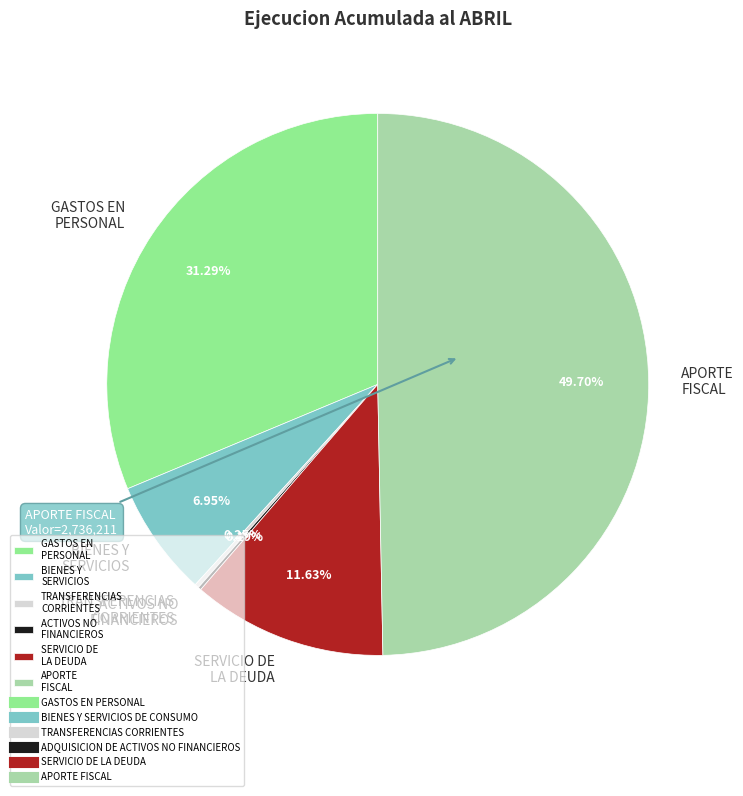

Does BIENES Y SERVICIOS account for over 50% of the chart?

No